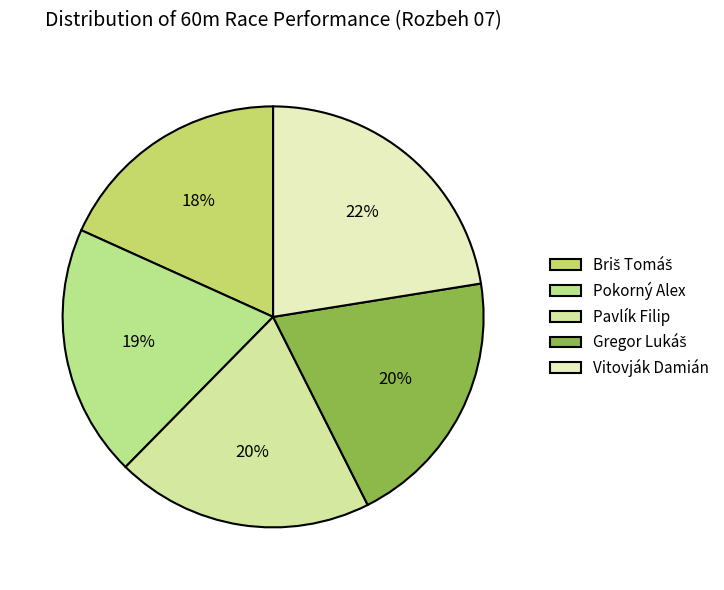

Does Gregor Lukáš represent more than half of the total?

No